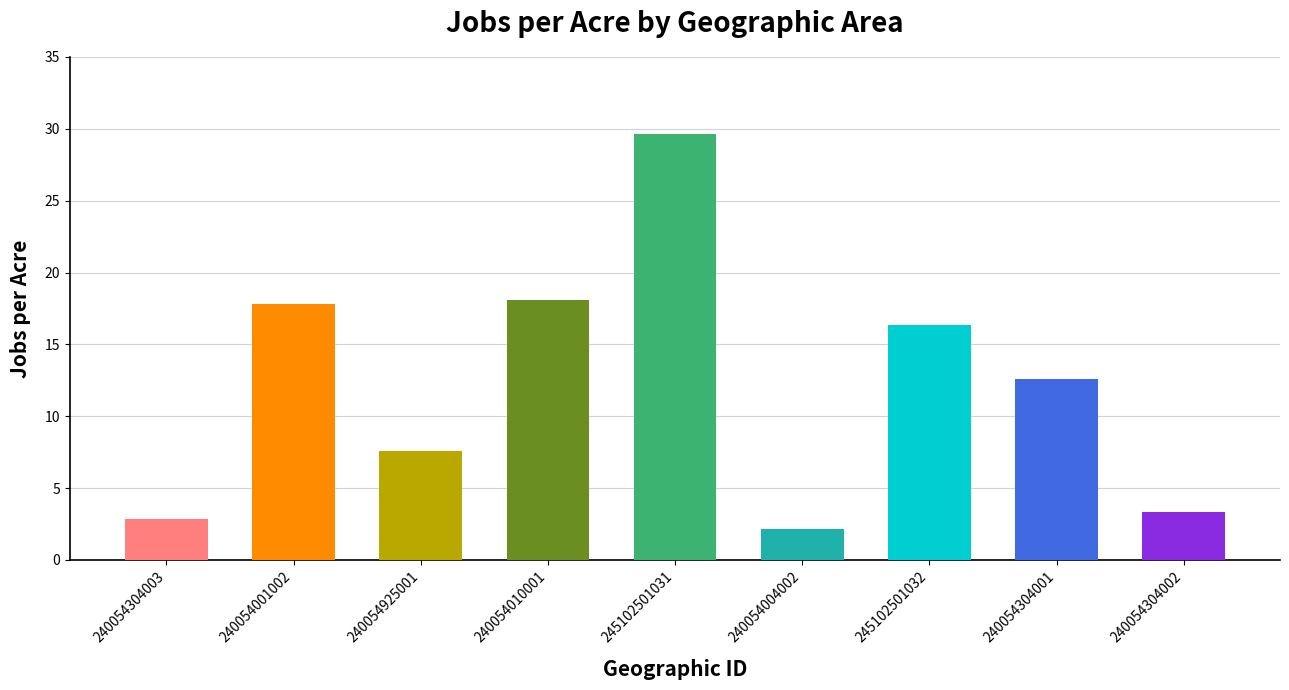

At which label is the value closest to 15?

245102501032